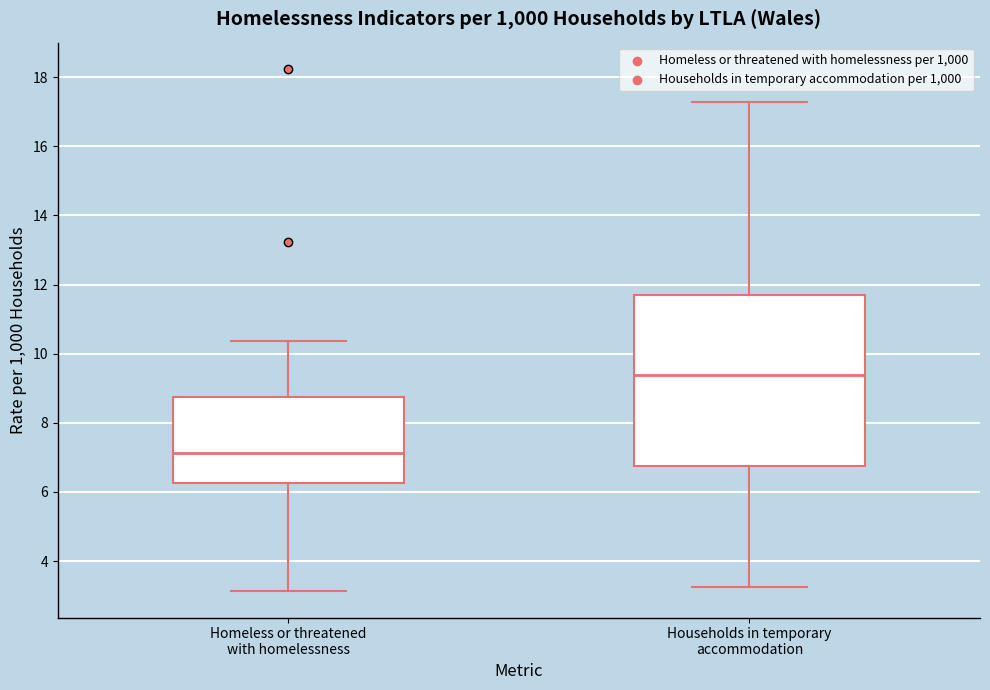

Which box's median line is the lowest?

Homeless or threatened with homelessness